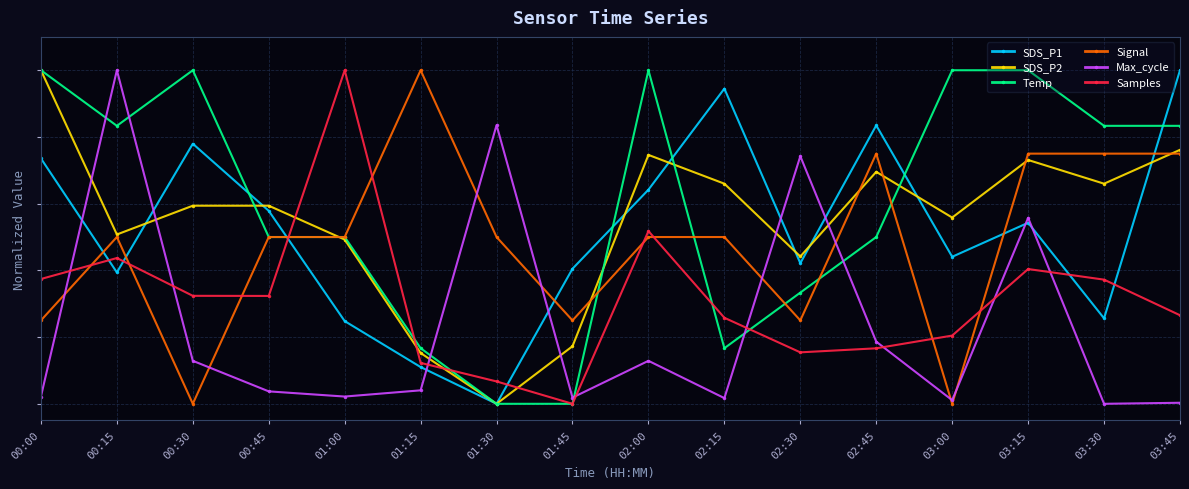

How many interior local peaks does the Max_cycle series have?

5